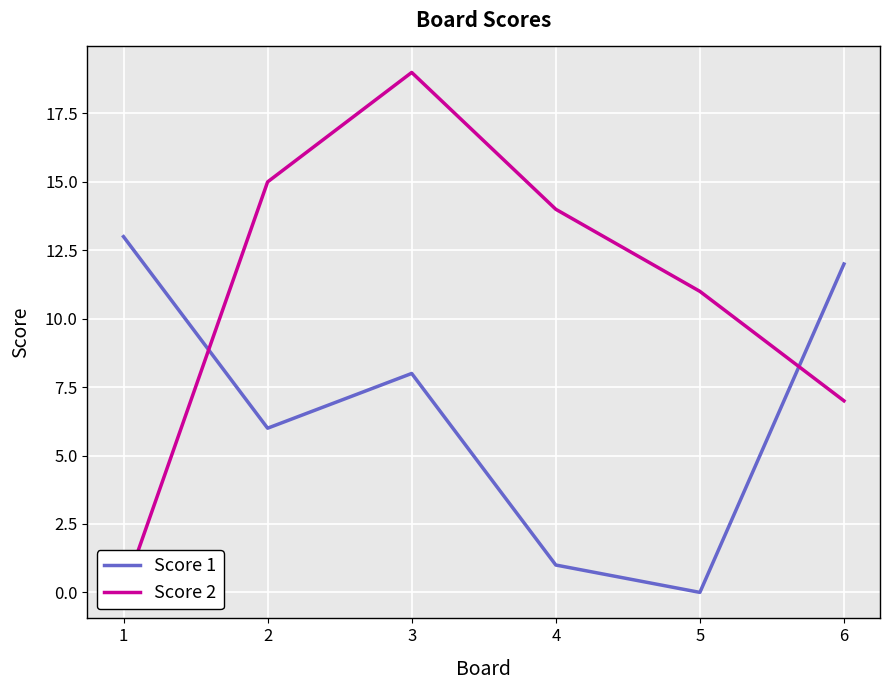

The Score 1 series shows 2 at 4. True or false?

False